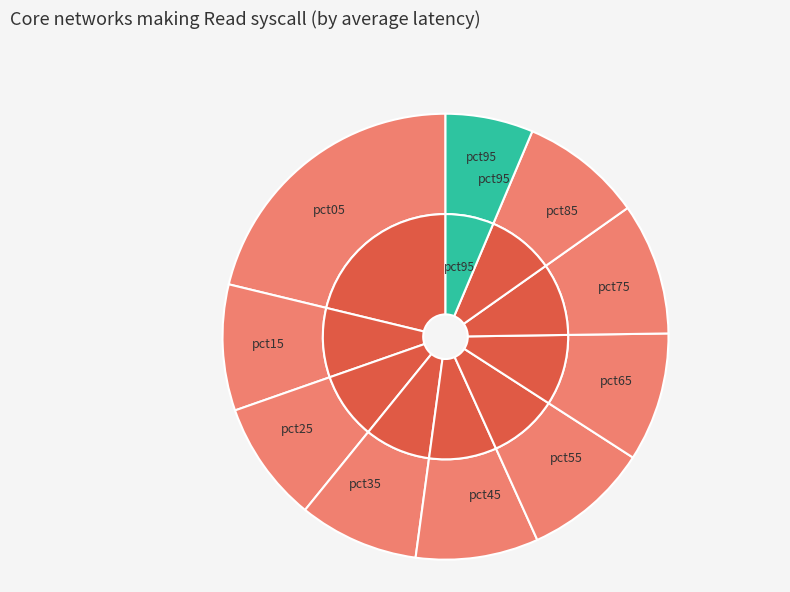

Does pct05 represent more than half of the total?

No